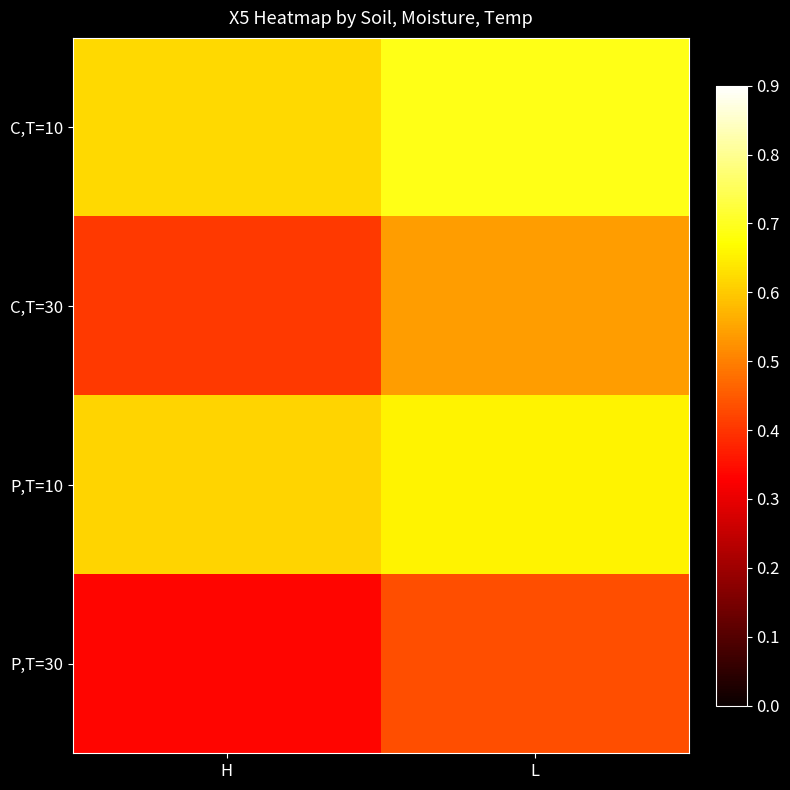

Between L and H, which is larger?

L